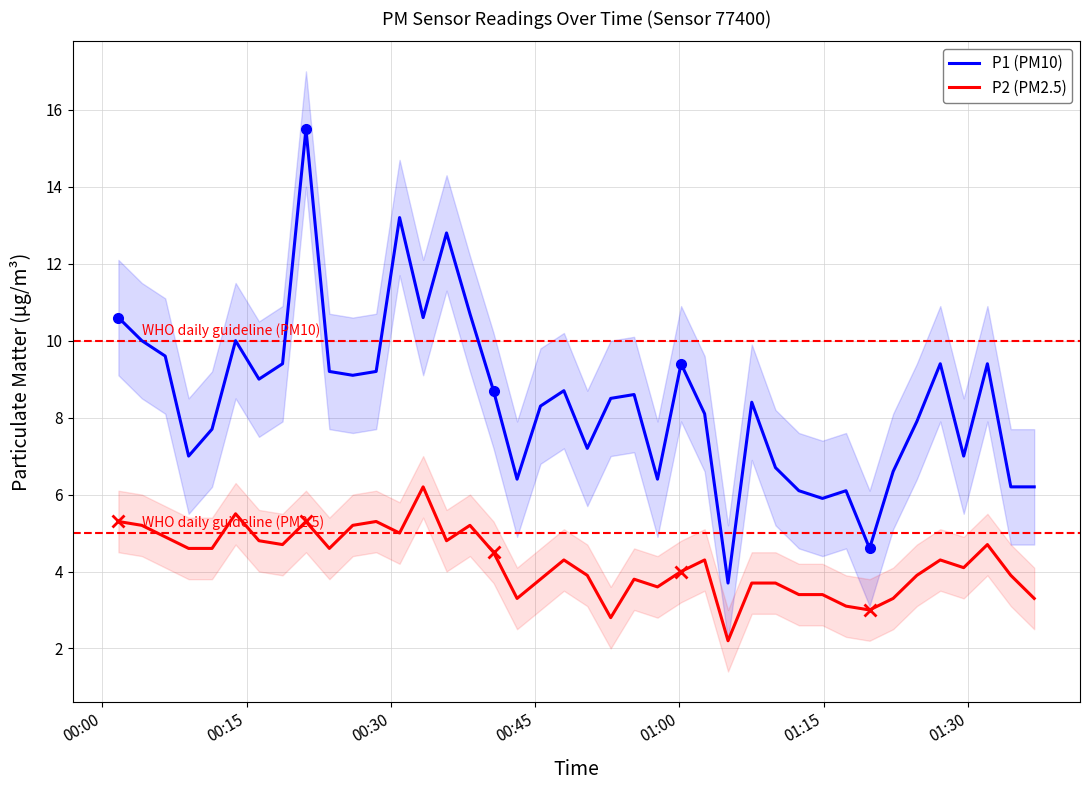

True or false: P2 (PM2.5) and P1 (PM10) cross at least once.

False